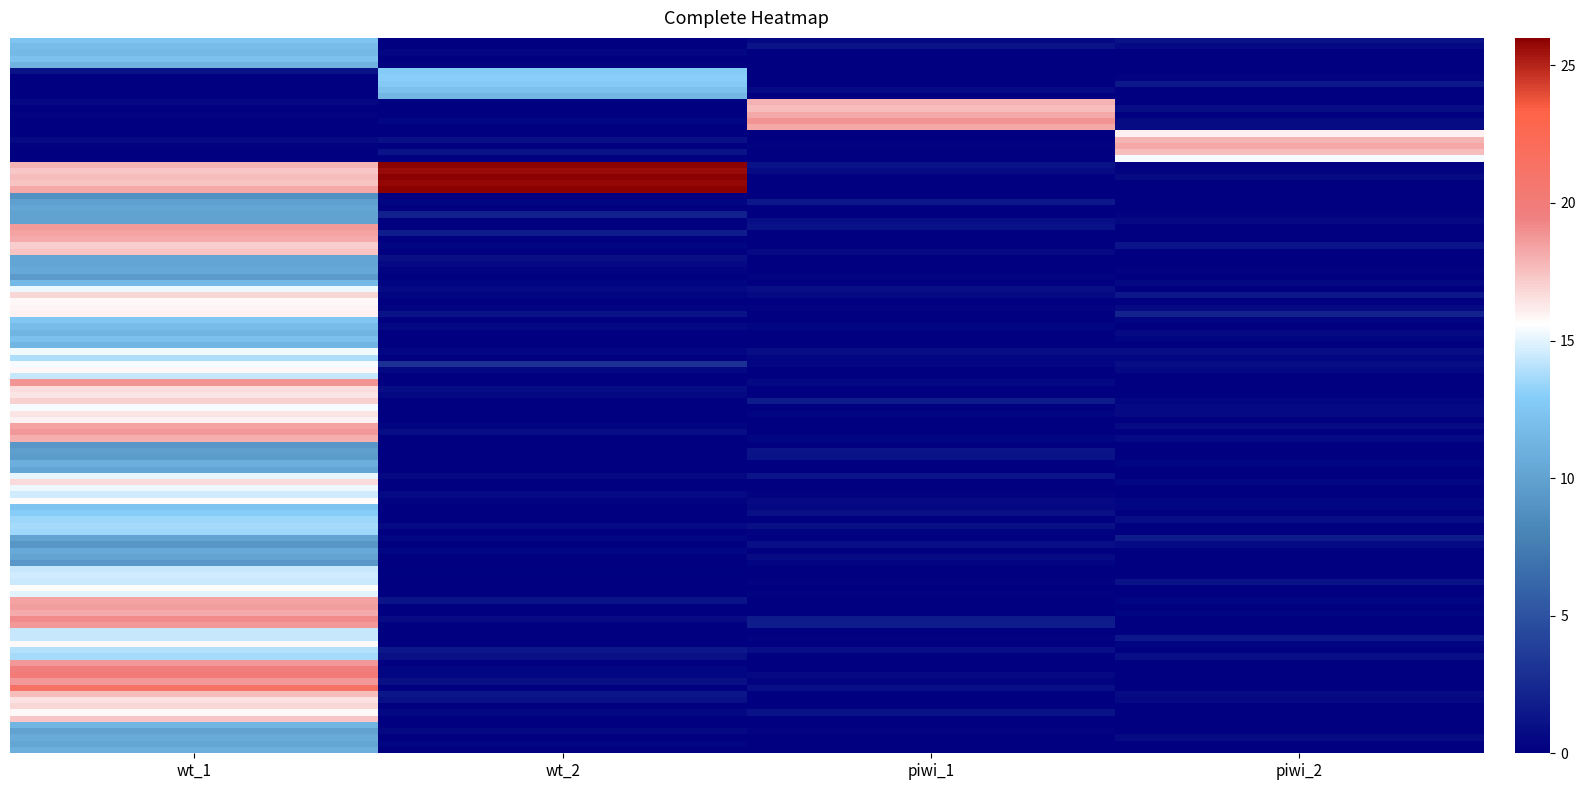

How many series are shown in this chart?

23